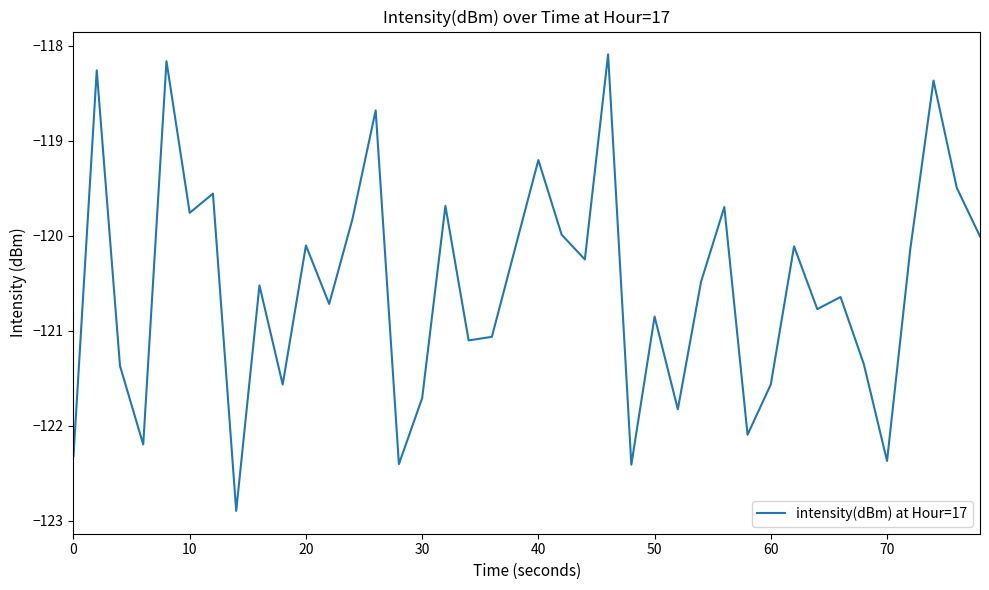

What is the difference between the maximum and minimum values?

4.8